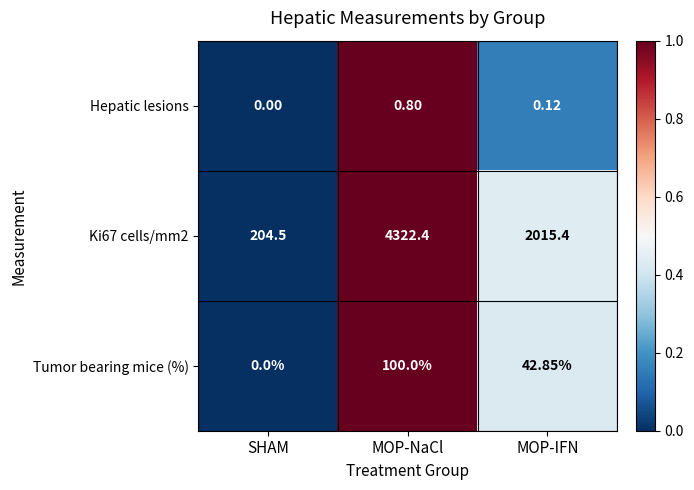

Between SHAM and MOP-IFN, which series saw the biggest shift?

Ki67 cells/mm2